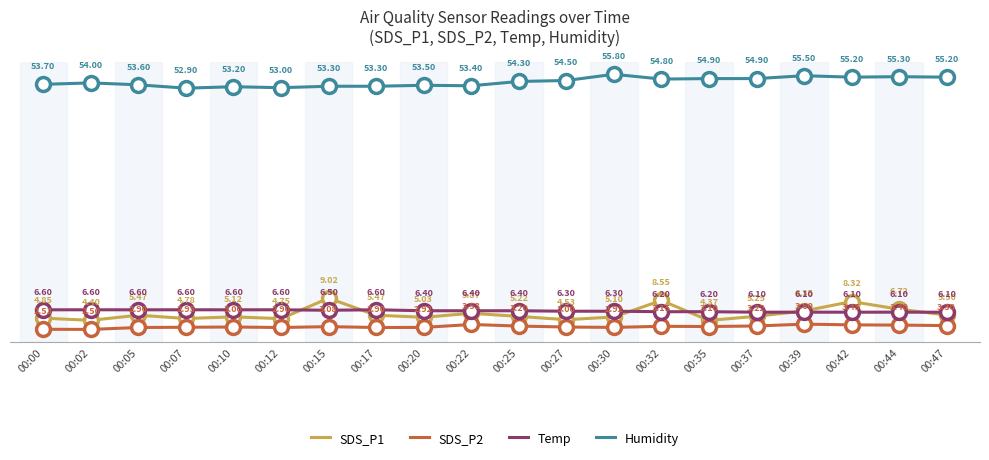

Where does the SDS_P1 series first go above 5?

00:05